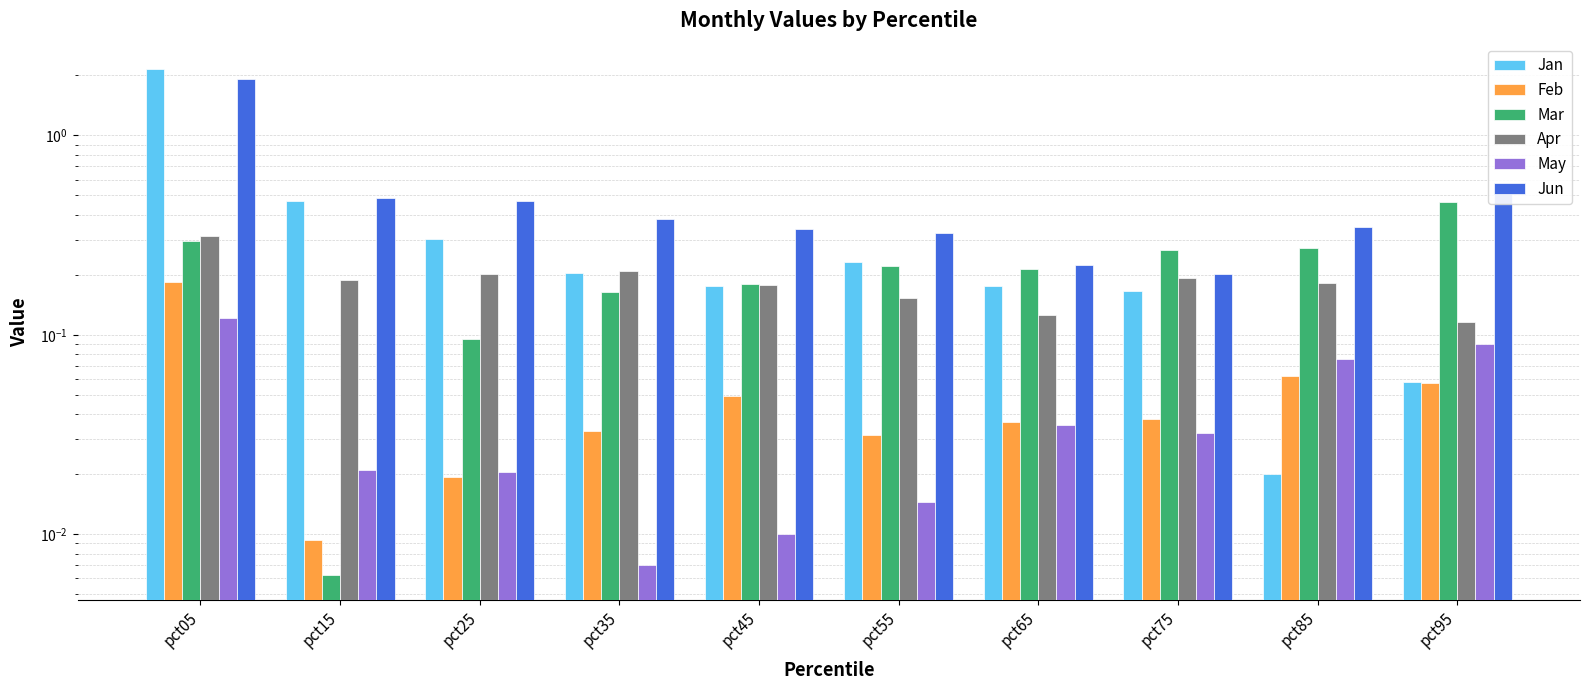

Count the number of categories in the chart.

10